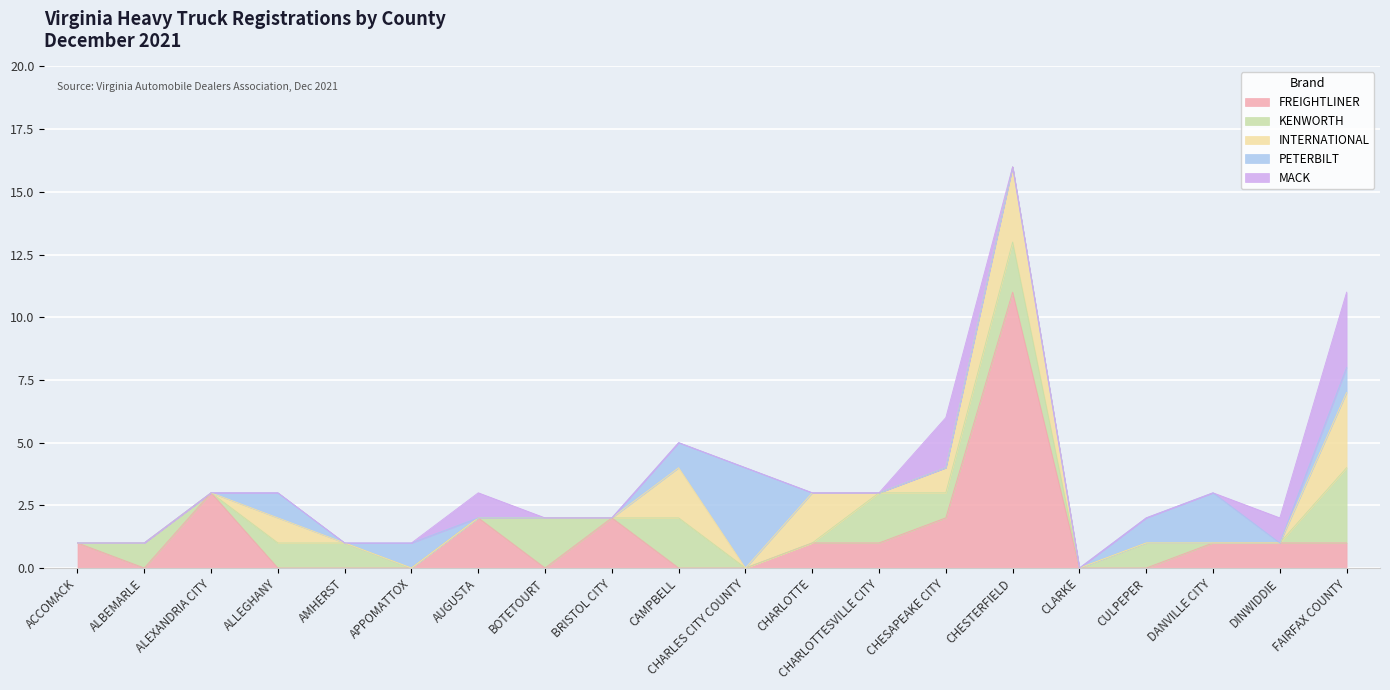

What position from the right is CAMPBELL?

11